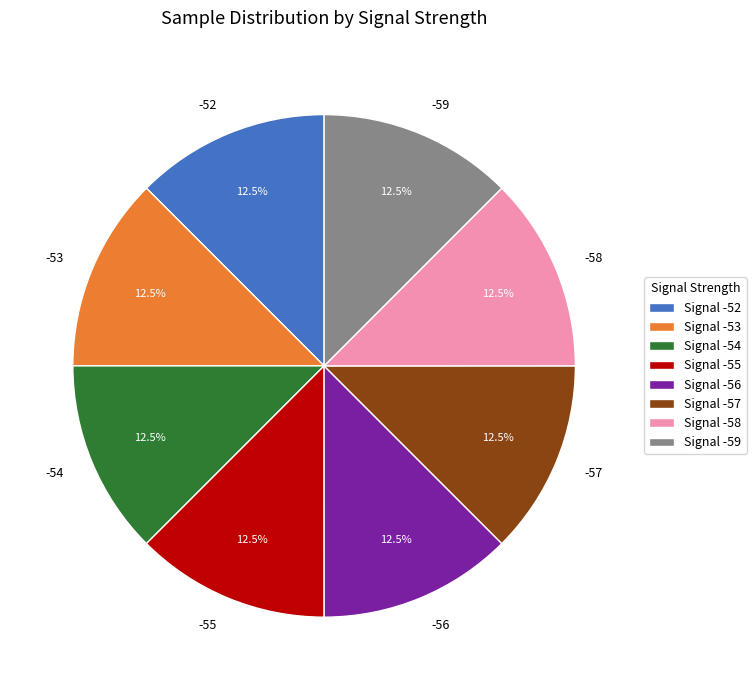

How many slices are in this pie chart?

8